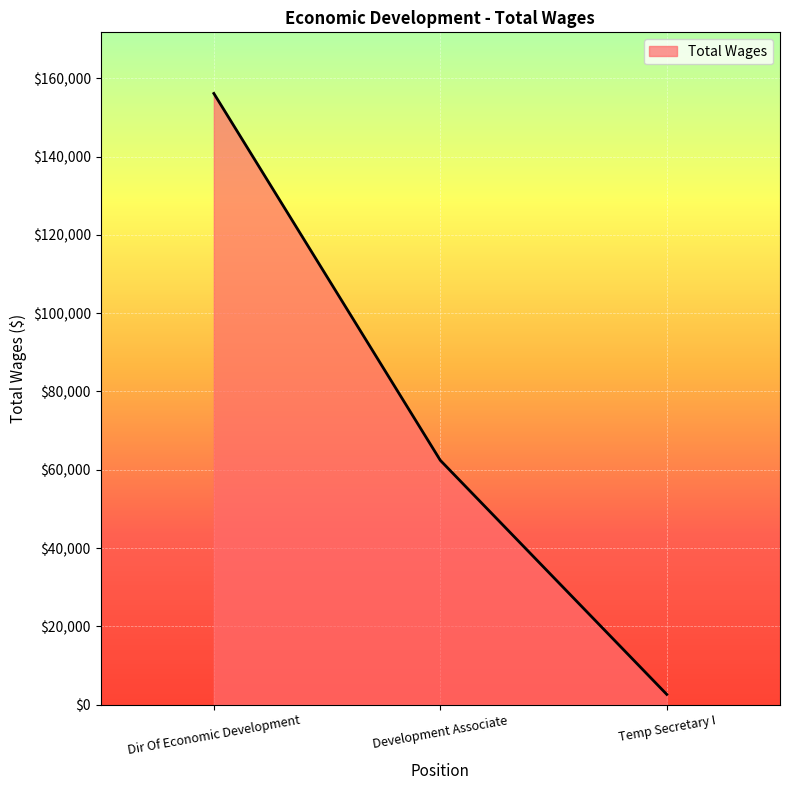

How many categories are shown in the chart?

3